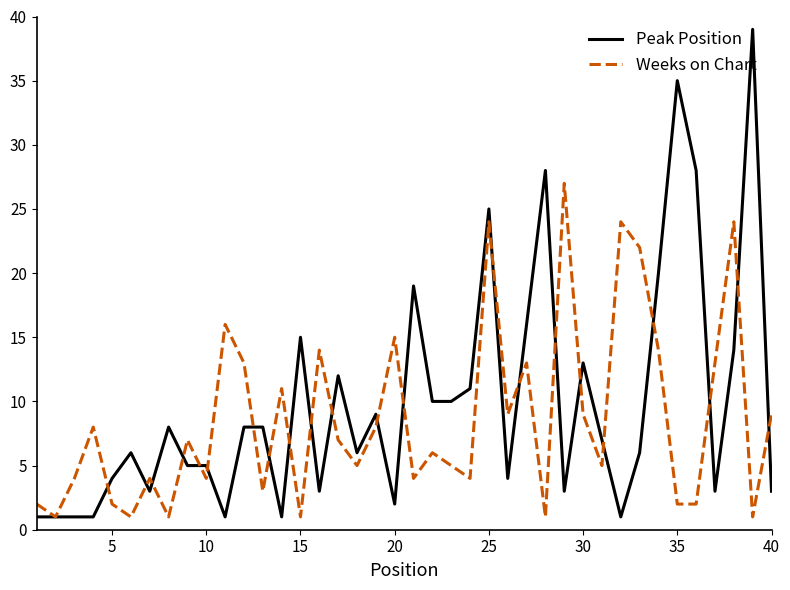

List the series in order of their peak value, lowest first.

Weeks on Chart, Peak Position